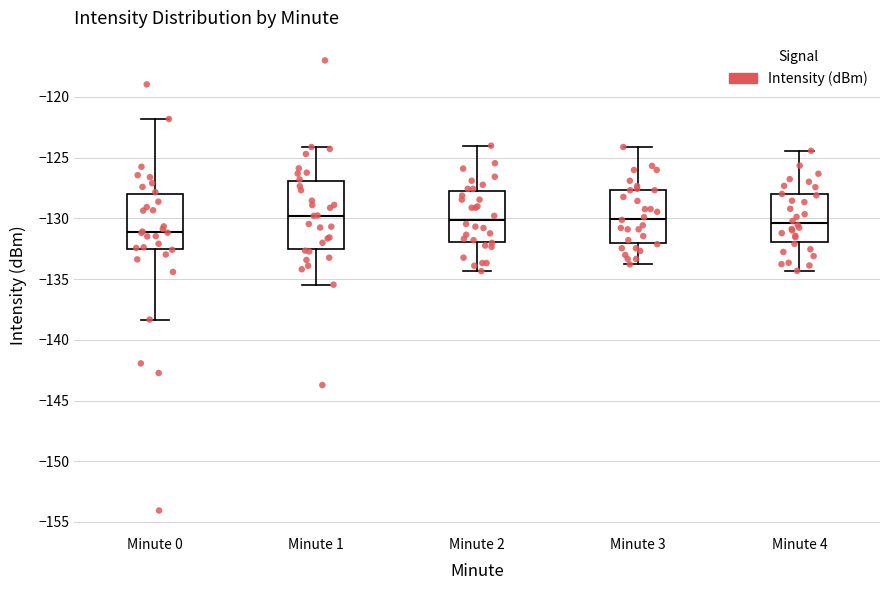

Where is the lower edge of the box for Minute 3 on the y-axis? The values are not printed on the chart, so give them approximately, as read against the axis.

-132.0